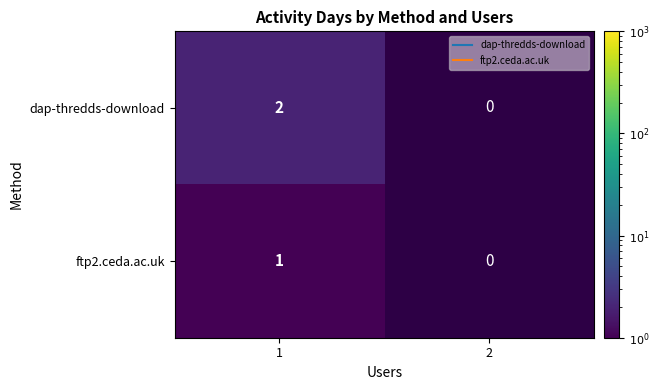

Rank the series at 2 from highest to lowest value.

dap-thredds-download, ftp2.ceda.ac.uk